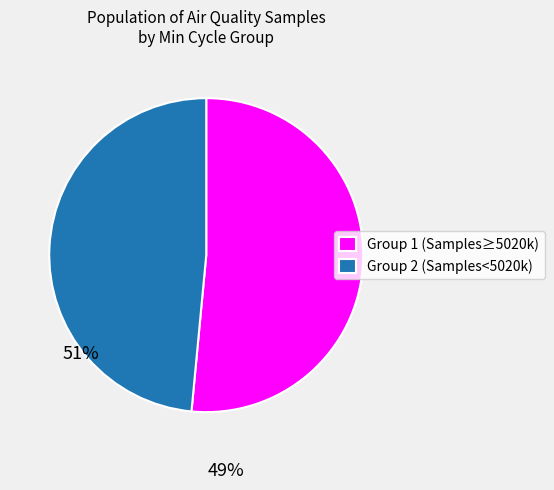

True or false: Group 1 (Samples≥5020k) accounts for 51% of the total.

True